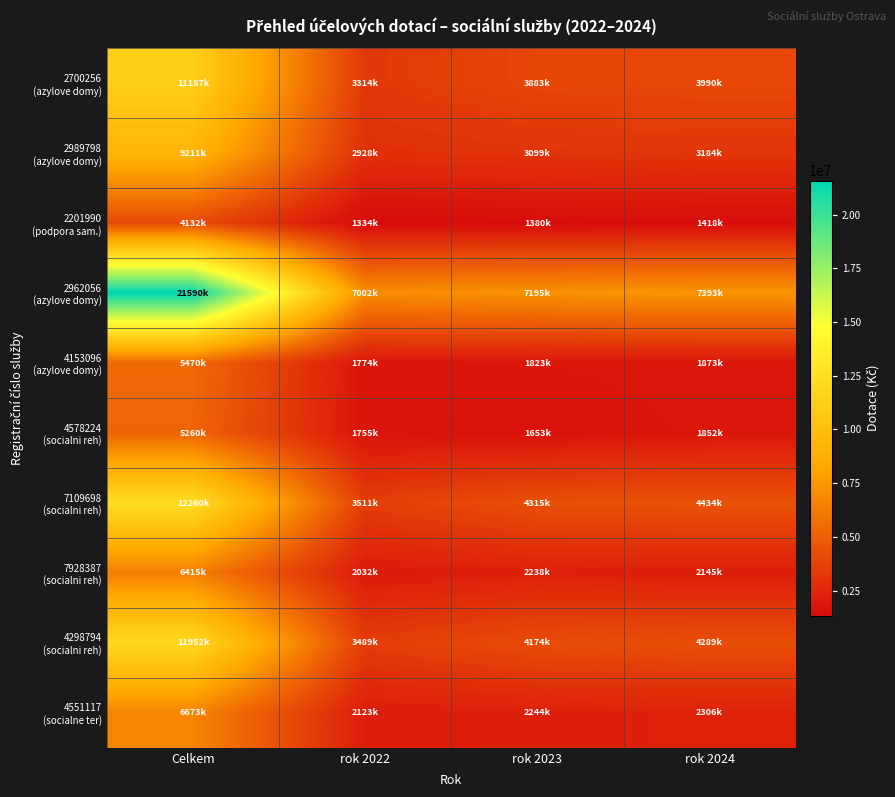

Count the number of data series in this chart.

10